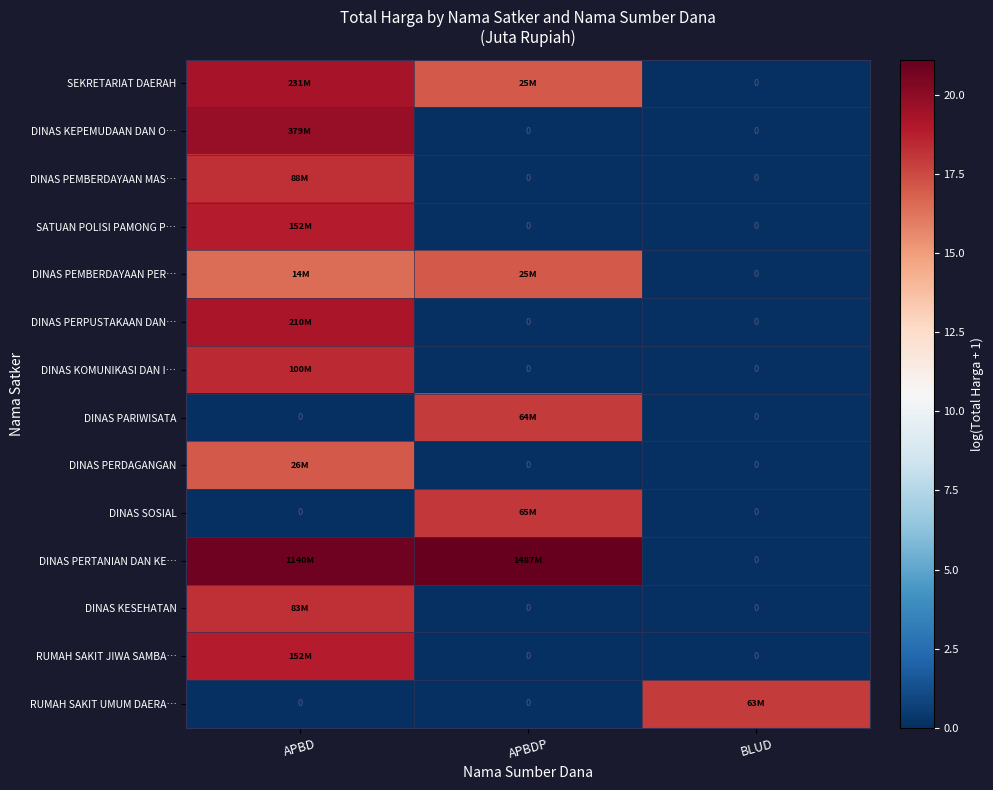

What is the difference between the maximum and minimum values in the SATUAN POLISI PAMONG P… series?

18.8